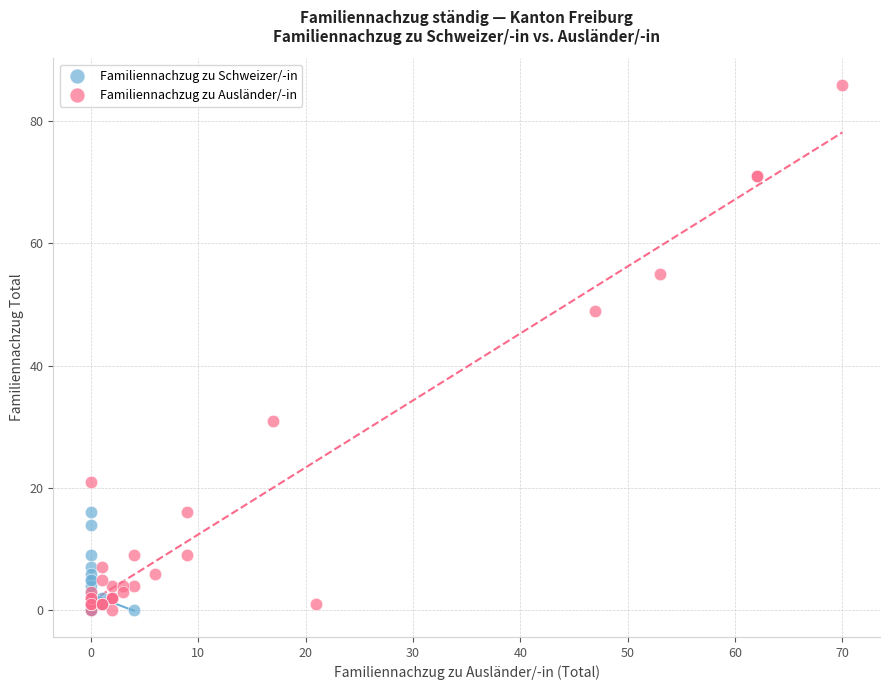

Which series has the largest Y range (max minus min)?

Familiennachzug zu Ausländer/-in